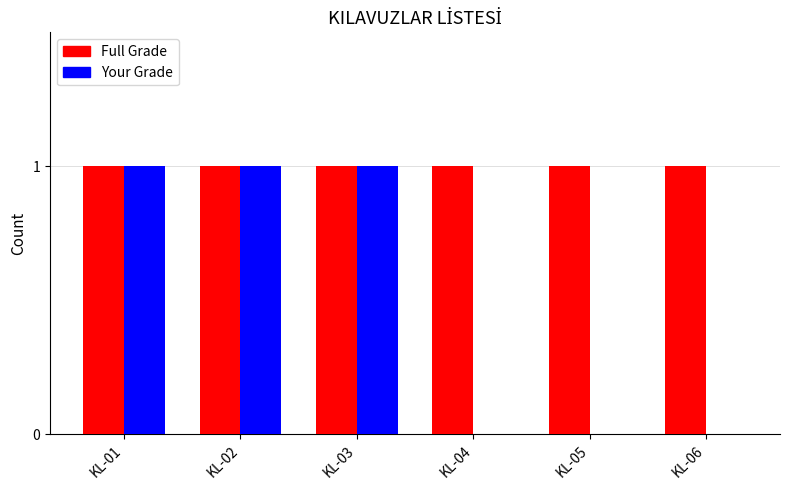

Which series has the largest total across all categories?

Full Grade